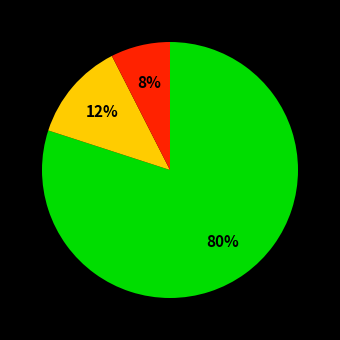

Does any single category account for the majority?

Yes